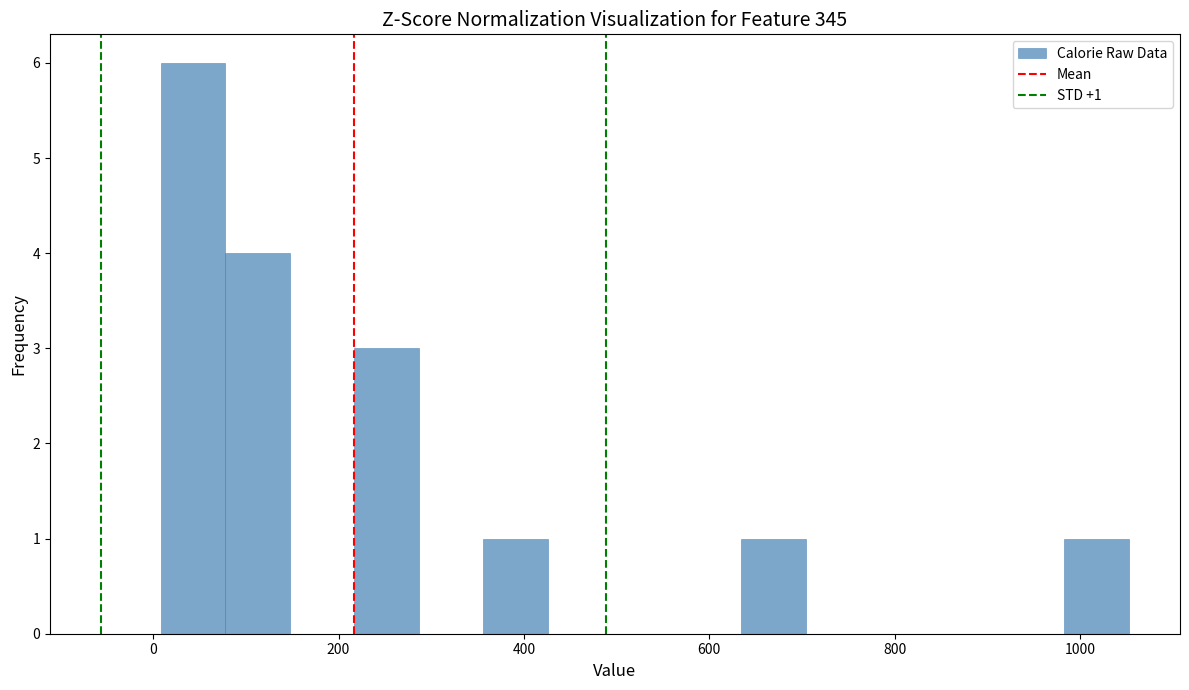

Around what value on the x-axis is the tallest bar? Give the approximate position of its centre, as read against the axis.

40